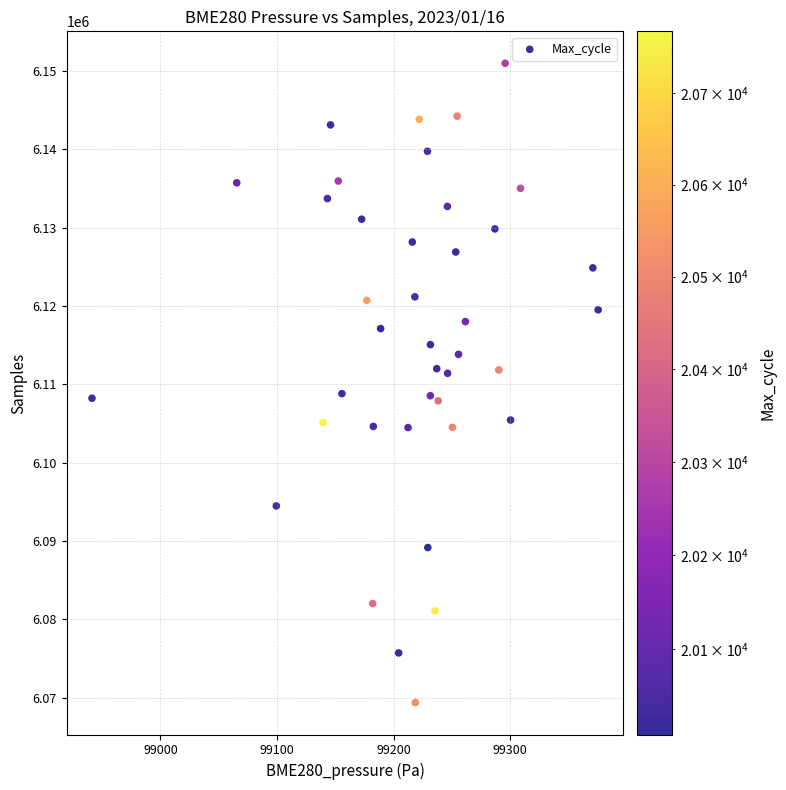

What is the range of Y values (max minus min)?

81574